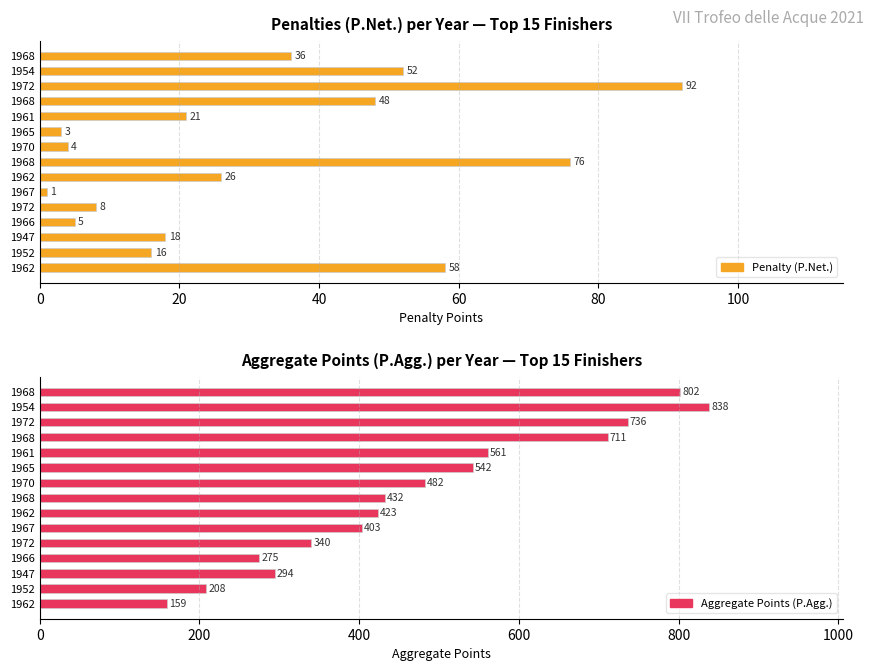

What is the spread (max minus min) of values at 1952?

192